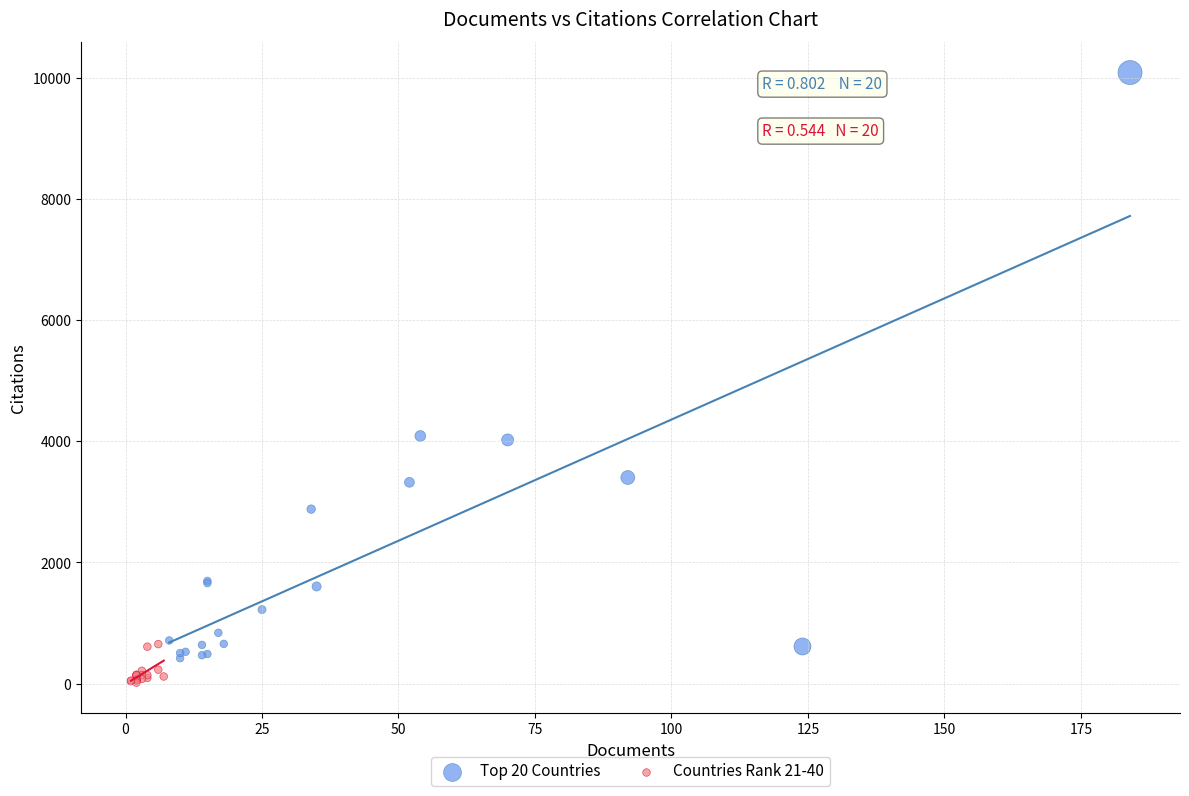

Which series reaches the maximum Y coordinate?

Top 20 Countries